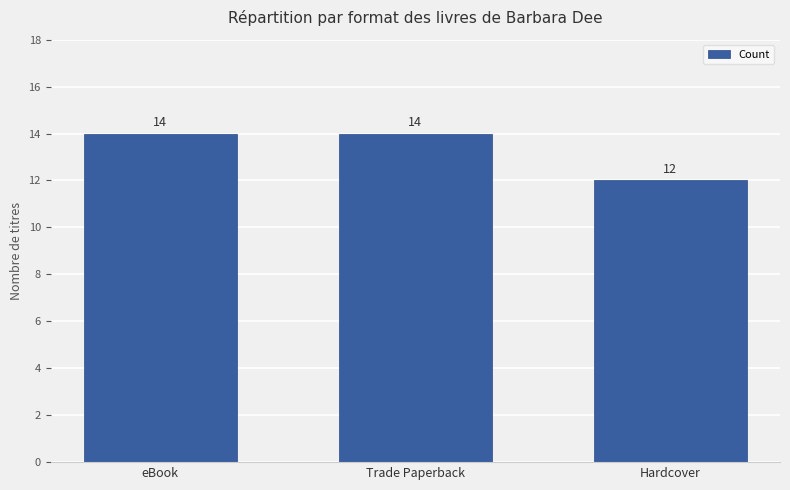

What is the difference between the maximum and minimum values?

2